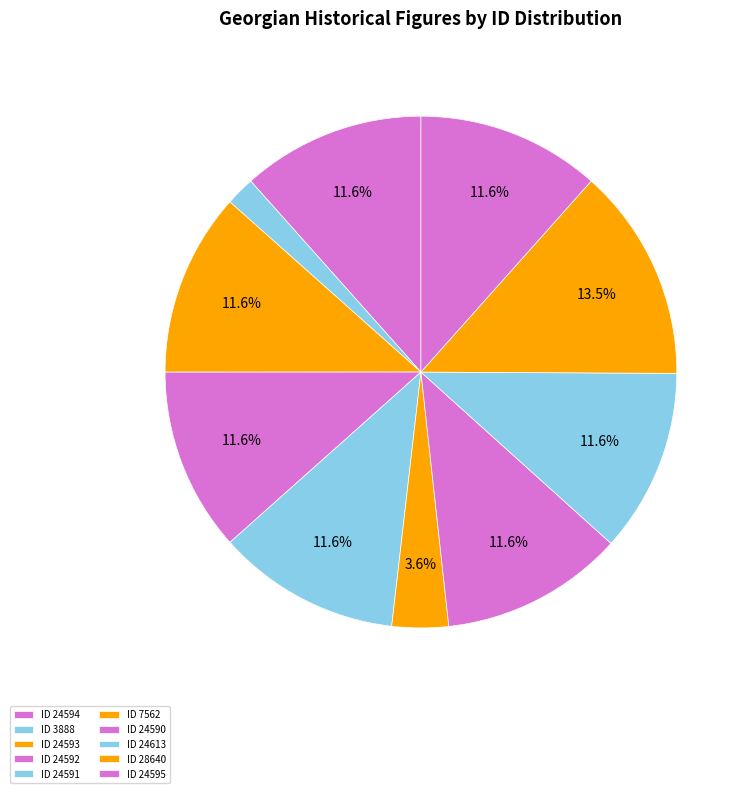

How many slices are in this pie chart?

10